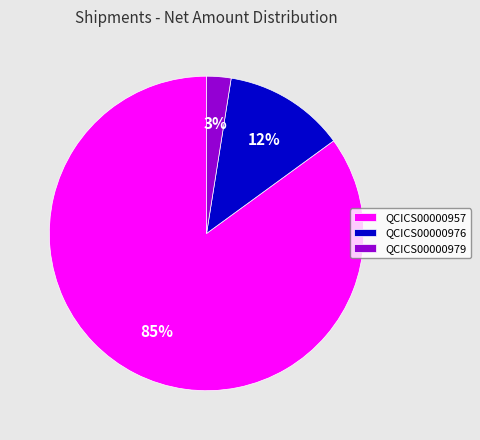

How many segments does this pie chart have?

3